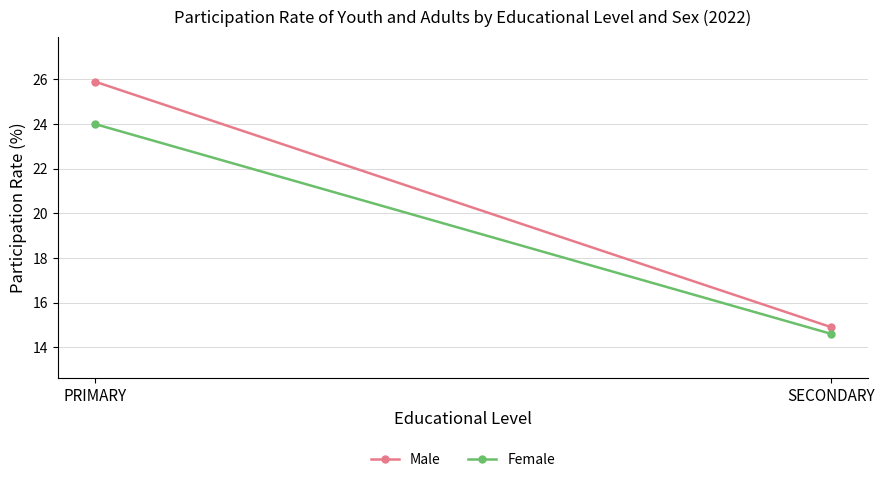

At PRIMARY, list the series in order from largest to smallest.

Male, Female